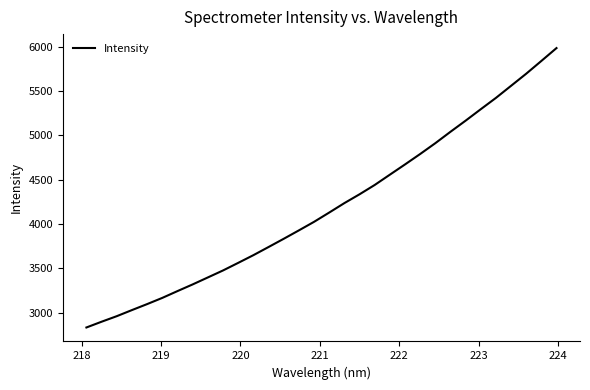

What is the difference between the maximum and minimum values?

3147.3